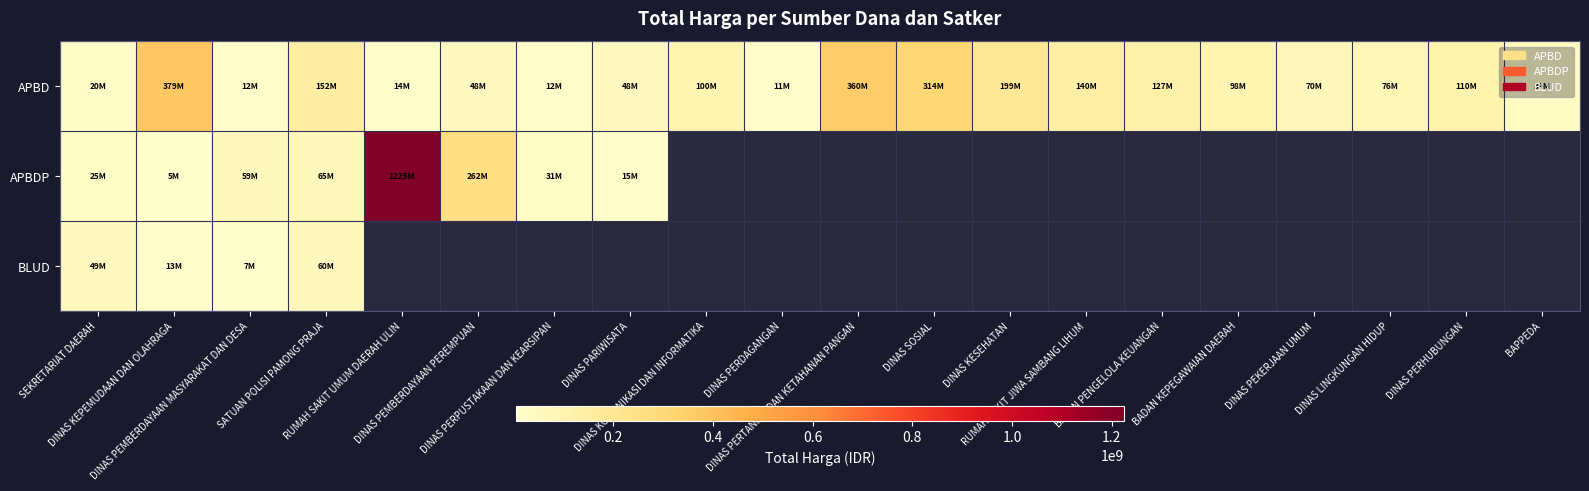

Rank the series at DINAS PEMBERDAYAAN MASYARAKAT DAN DESA from lowest to highest value.

BLUD, APBD, APBDP